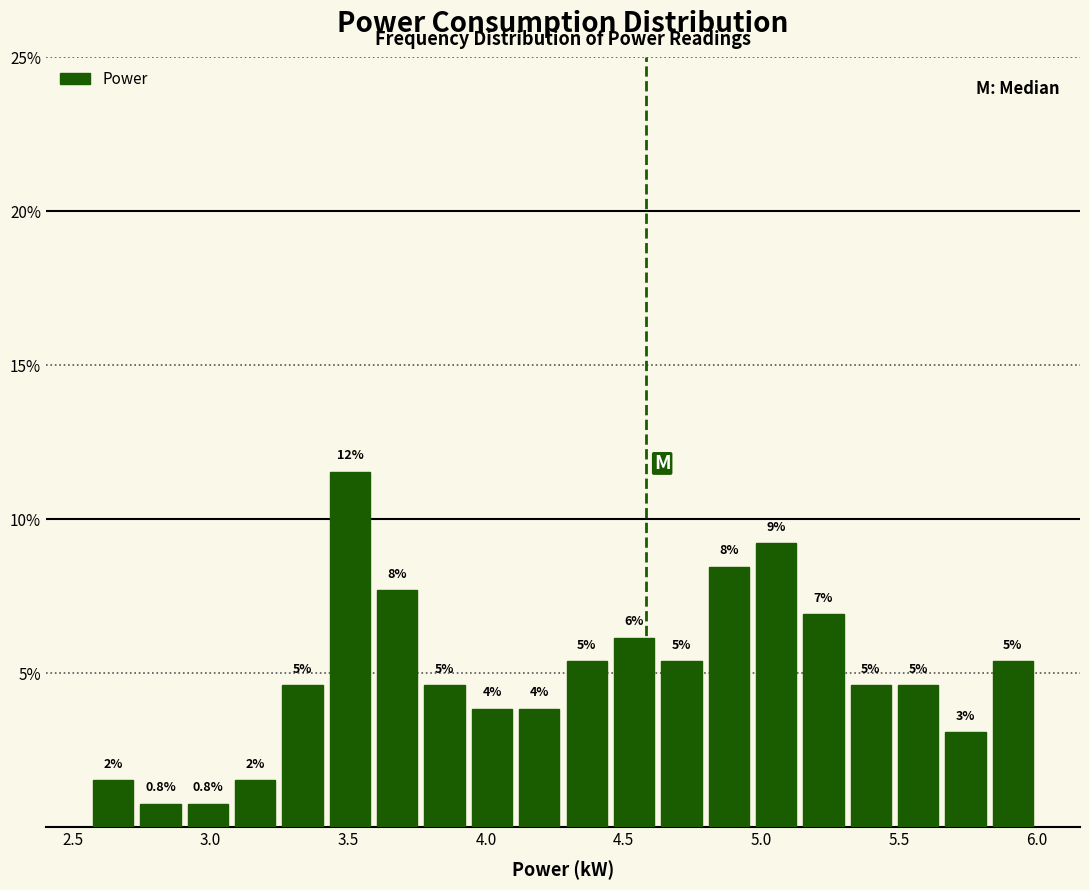

Read against the x-axis, roughly where is the centre of the tallest bar?

3.50